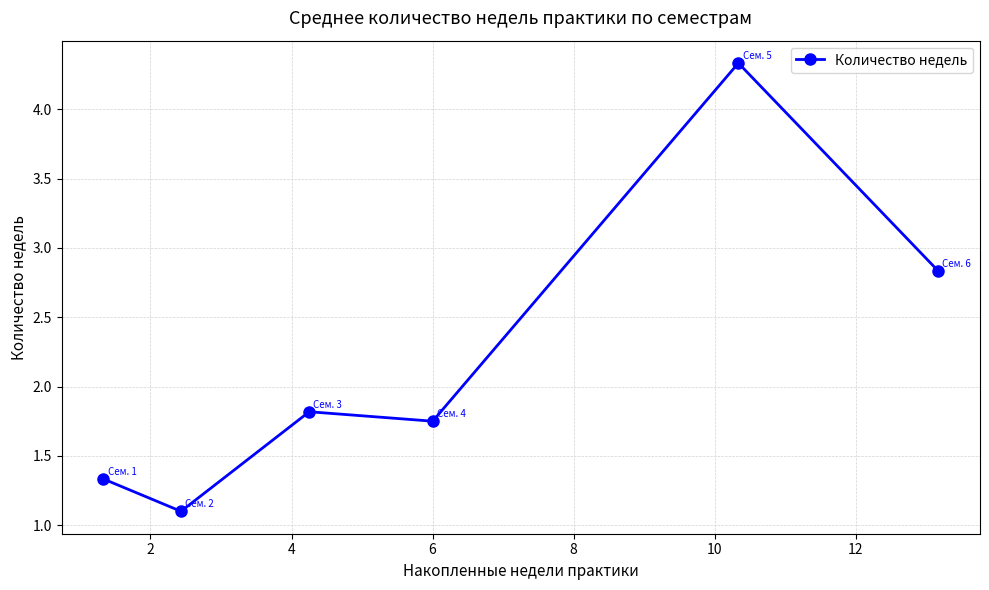

How many categories are shown in the chart?

6